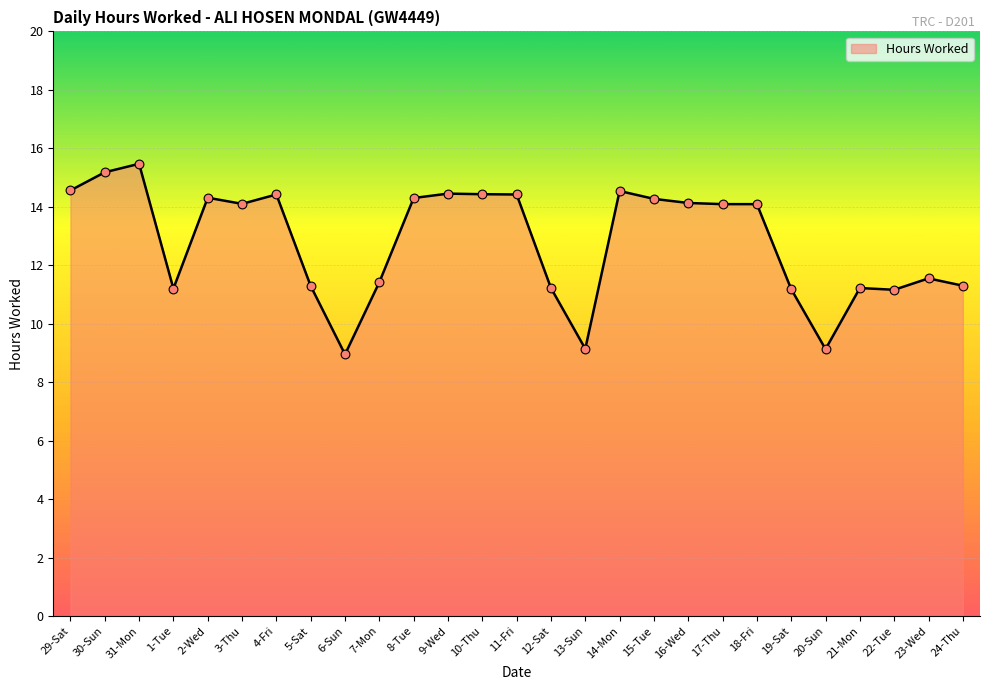

Which has a higher value, 23-Wed or 31-Mon?

31-Mon